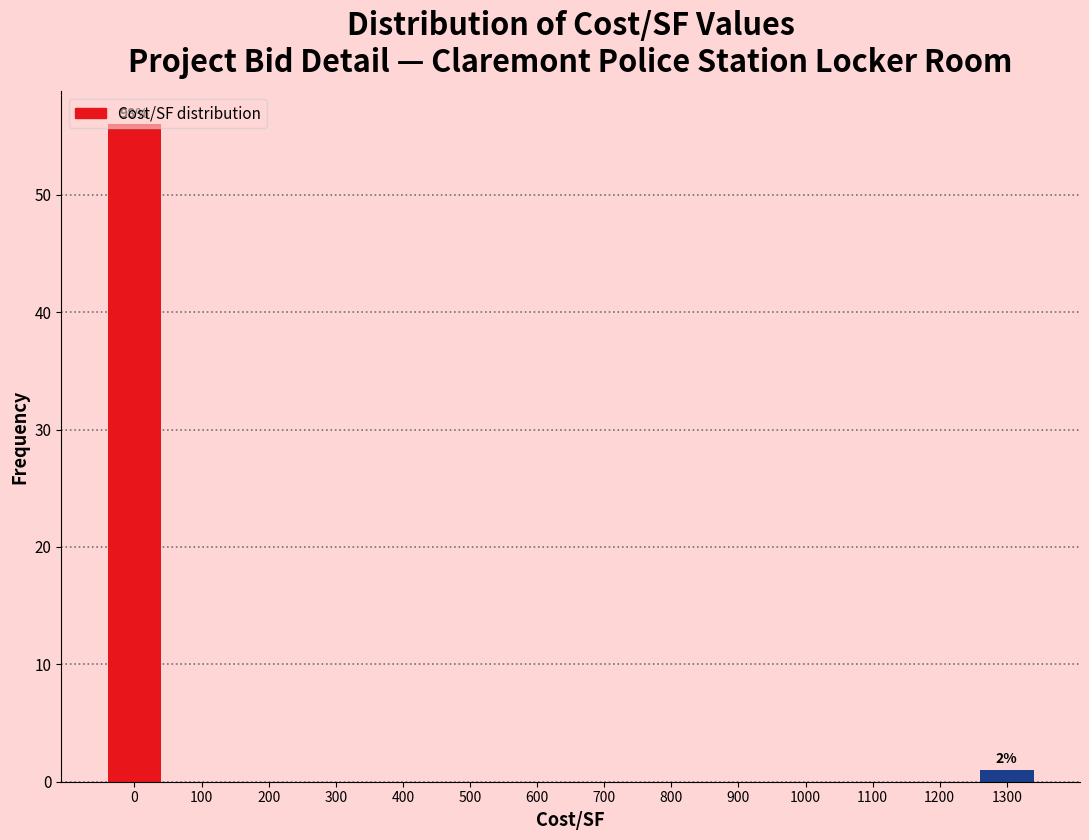

What is the maximum value shown in the chart?

56